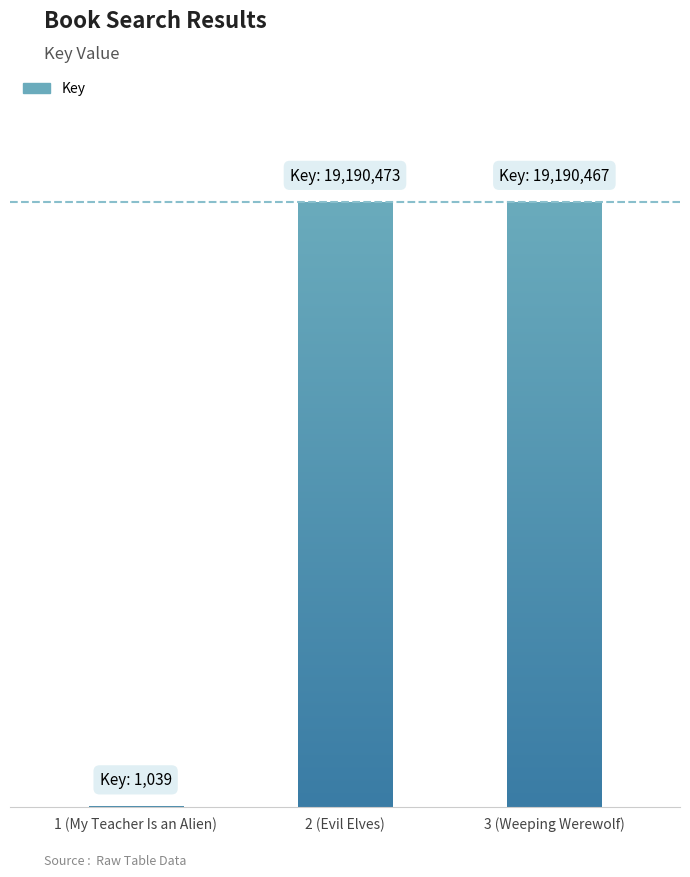

What is the approximate value at 1 (My Teacher Is an Alien)?

1039